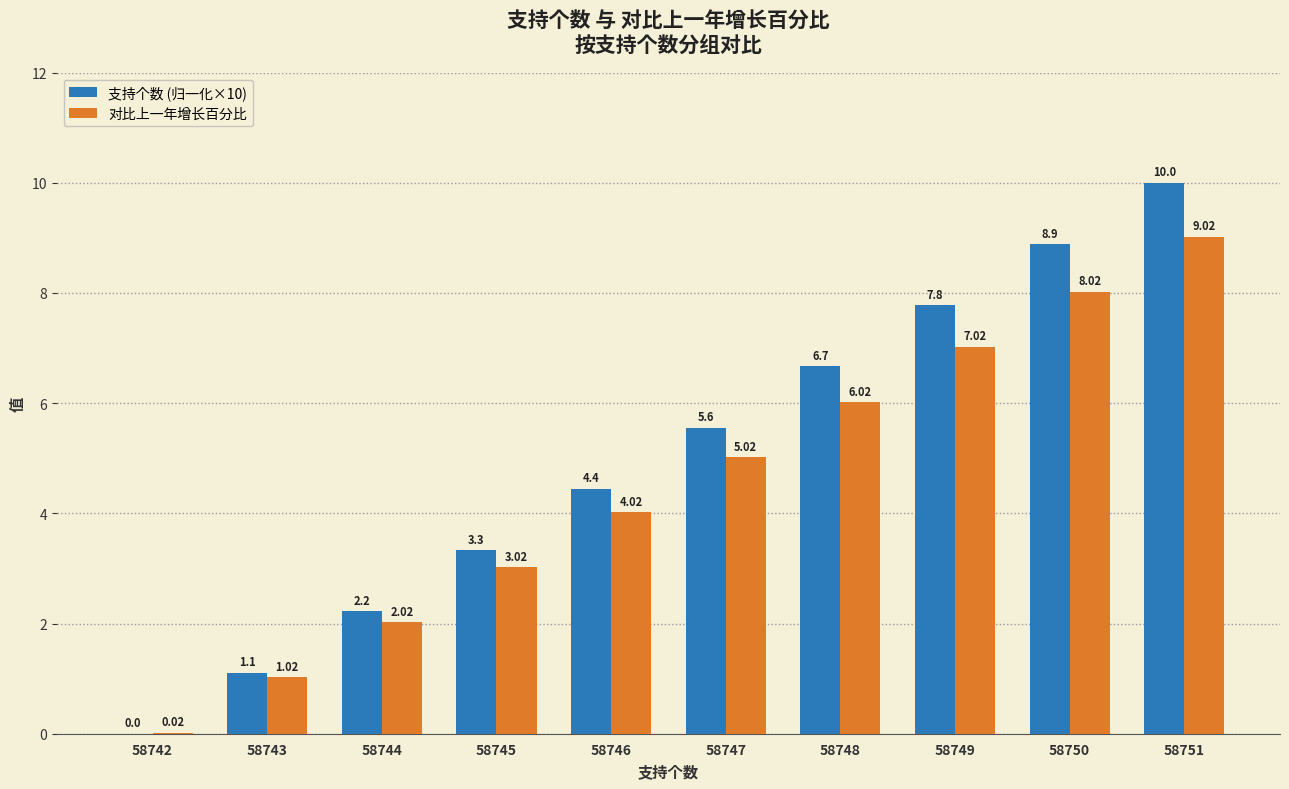

The 支持个数 (归一化×10) series shows 12.7 at 58750. True or false?

False